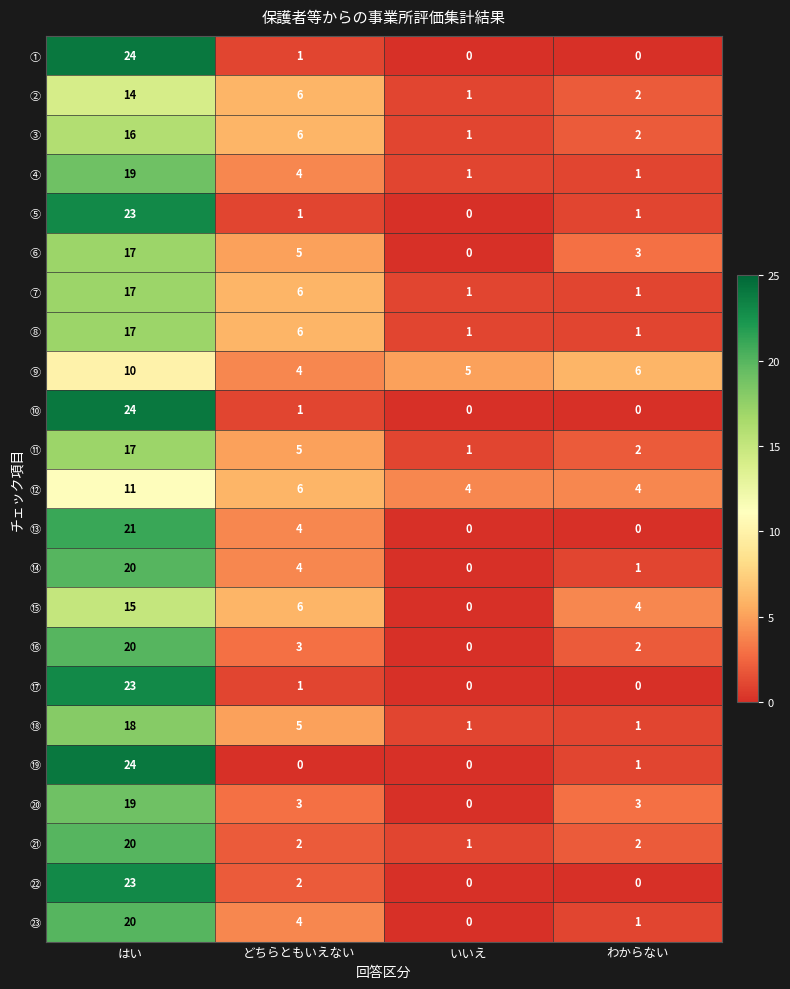

At which label does ⑭ reach its peak?

はい